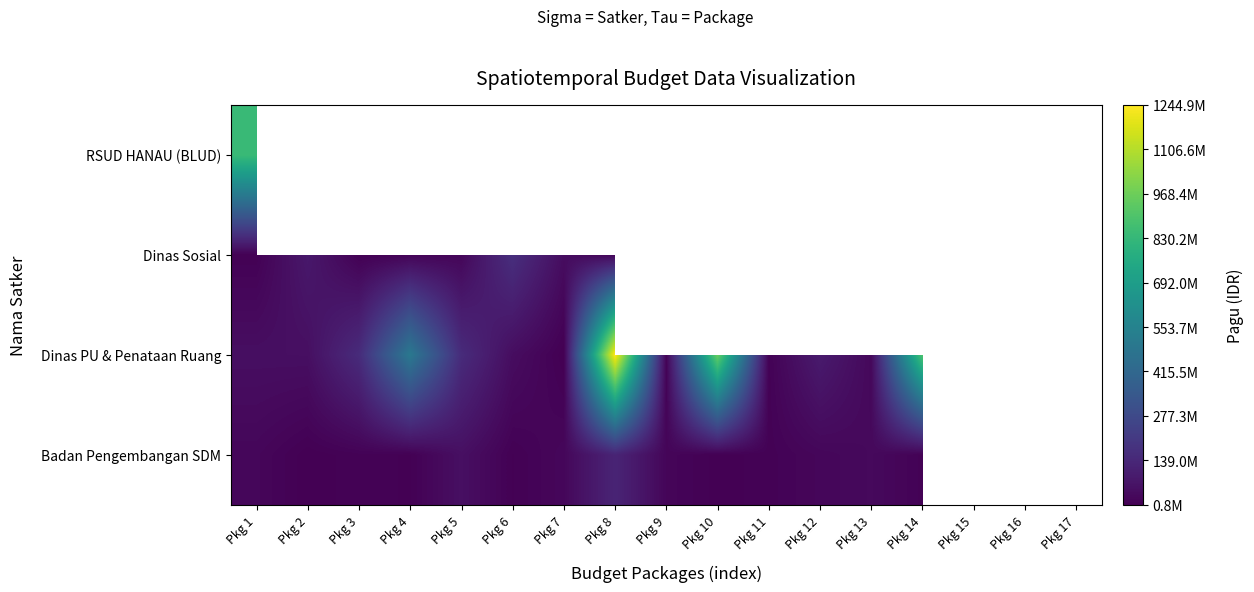

Is it true that Dinas PU & Penataan Ruang equals 63576132.7 at Pkg 5?

False